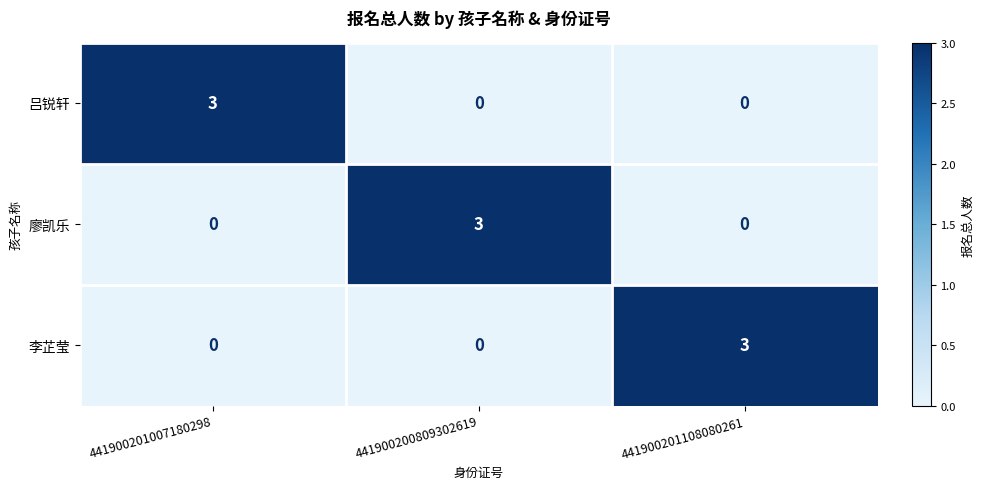

What is the sum of the 李芷莹 values at 441900201108080261 and 441900201007180298?

3